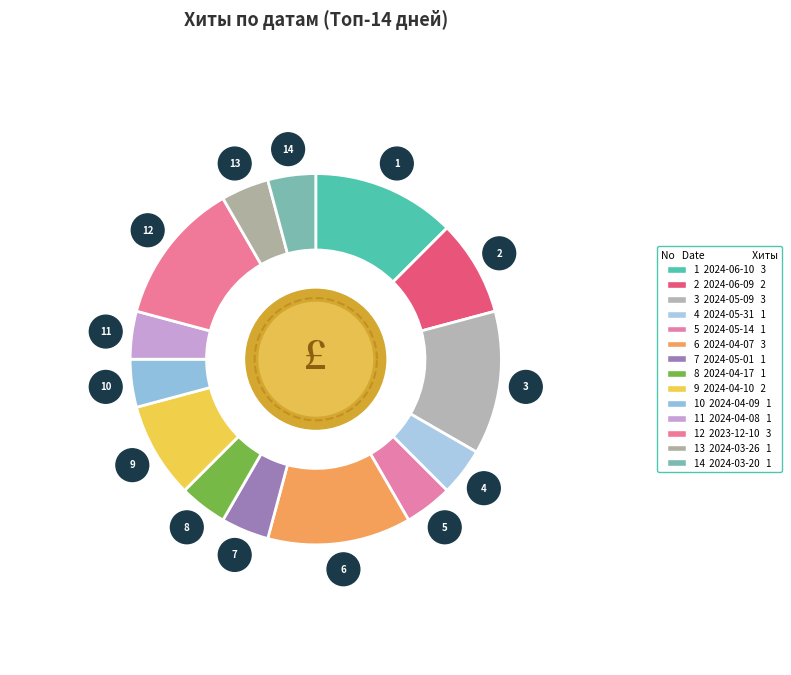

Which slice is the largest?

2024-06-10